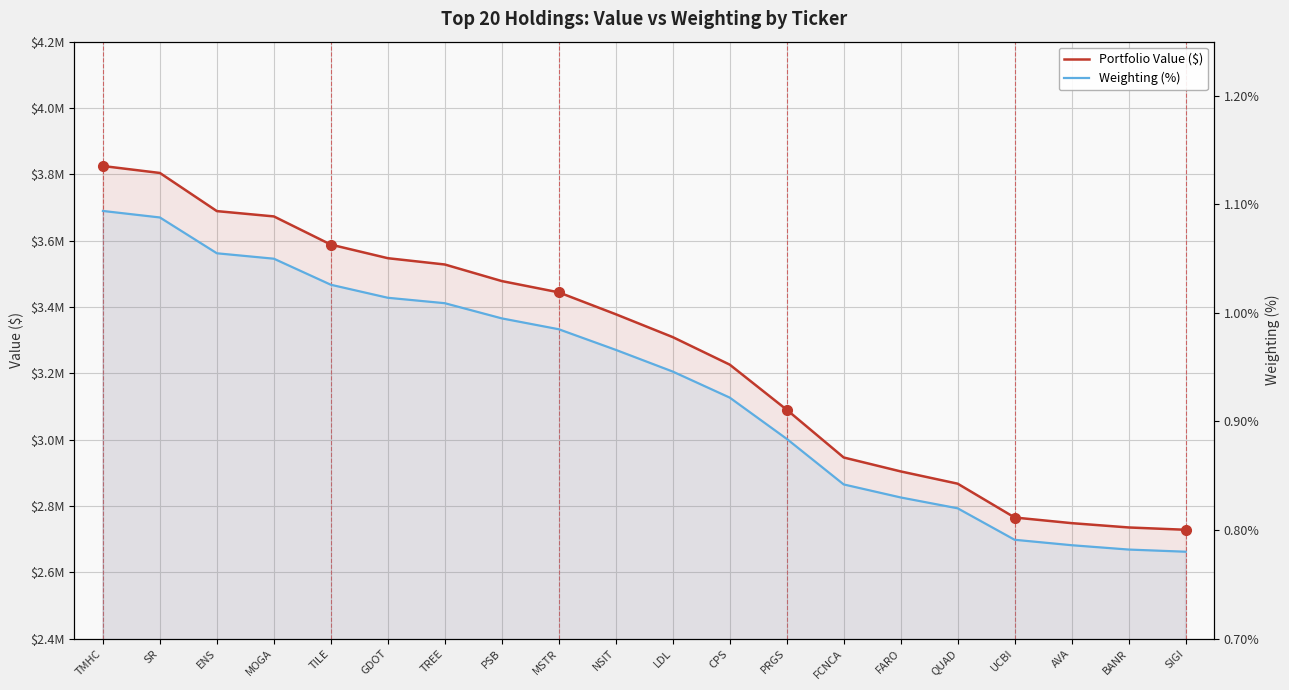

How many categories are shown in the chart?

20